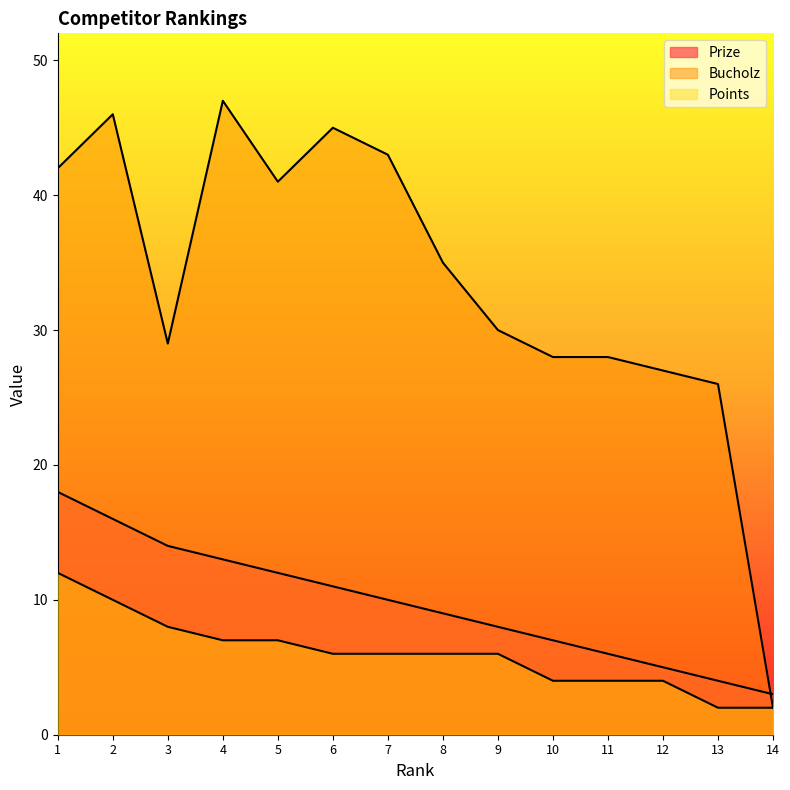

True or false: Points and Prize cross at least once.

False